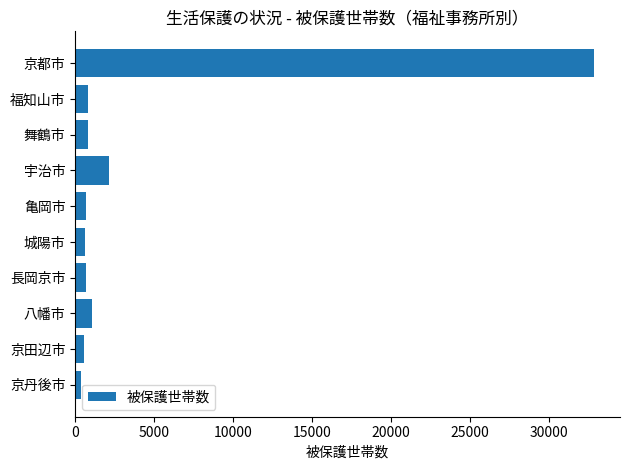

How many data points does each series have?

10